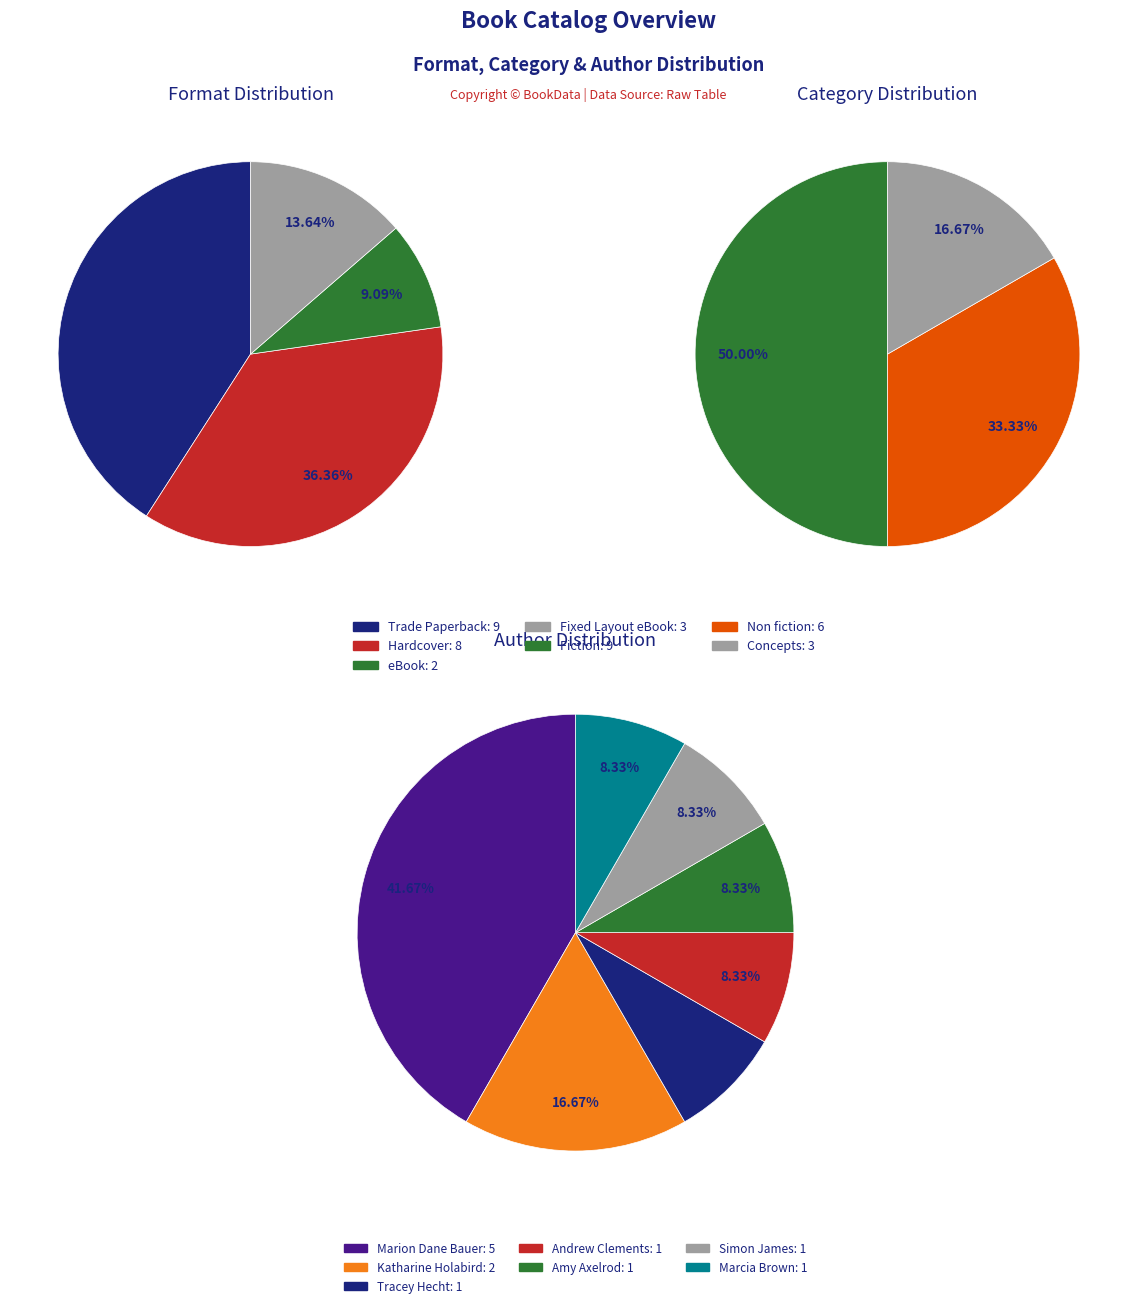

What is the total percentage of Trade Paperback and Fixed Layout eBook?

54.5%